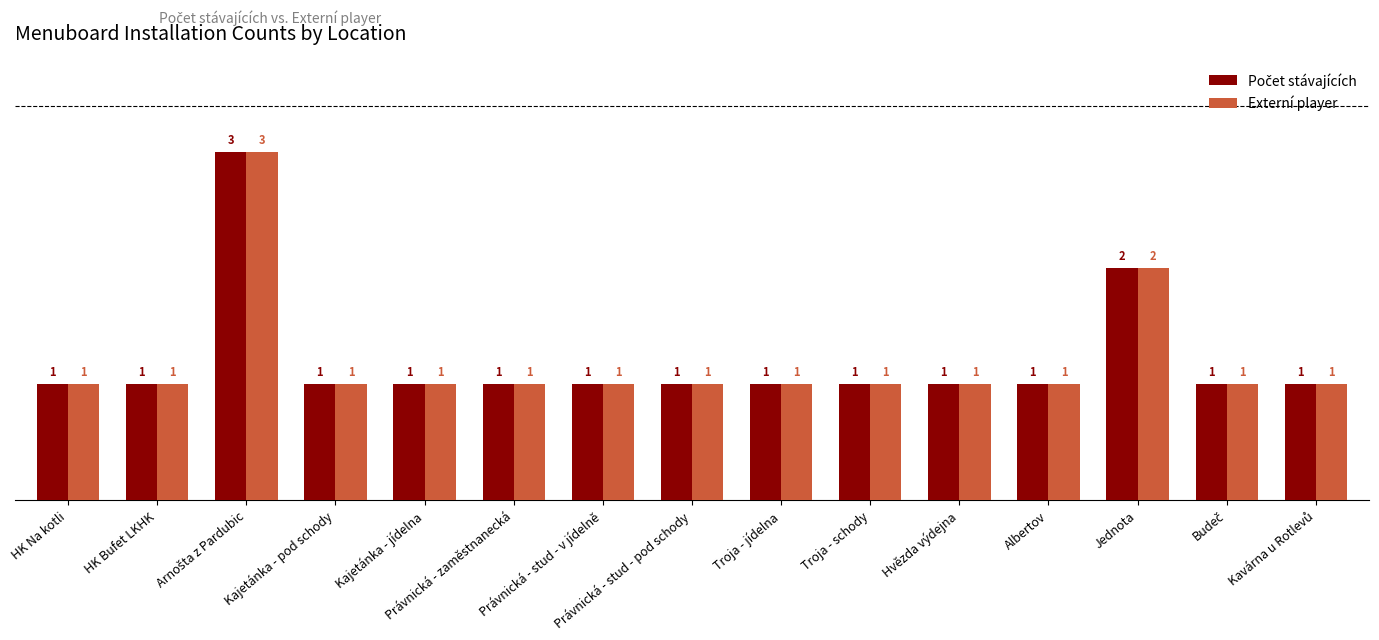

Where is Externí player nearest to the value 2?

Jednota